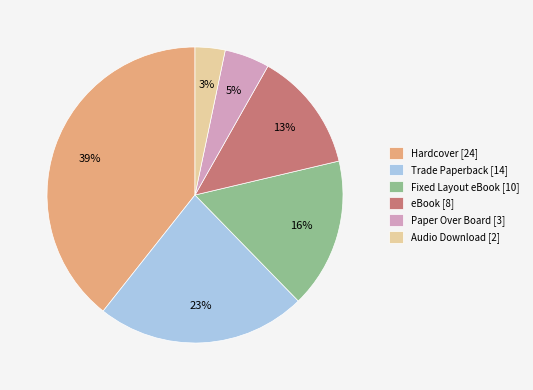

True or false: Fixed Layout eBook accounts for 16% of the total.

True